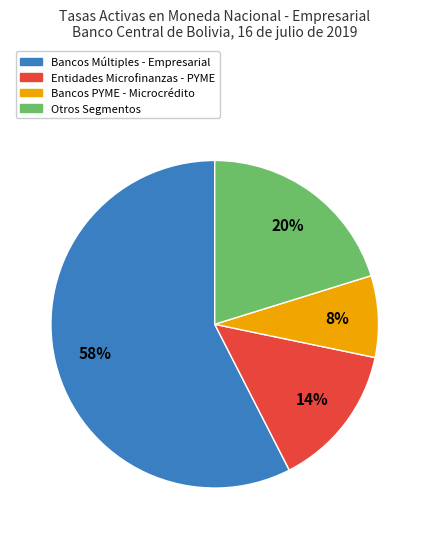

Is there a majority slice in this chart?

Yes